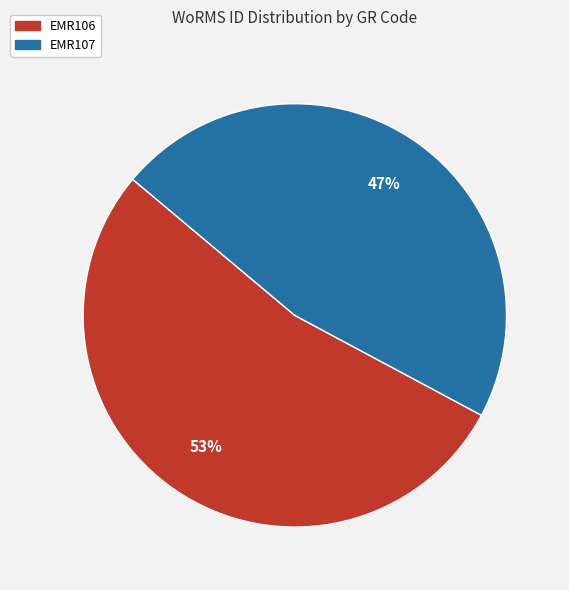

Is it true that EMR106 is 67% of the pie?

False